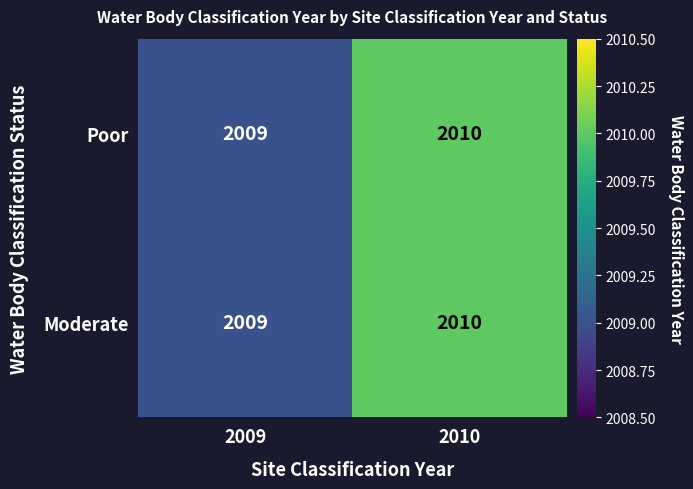

What is the total value across all series at 2010?

4020